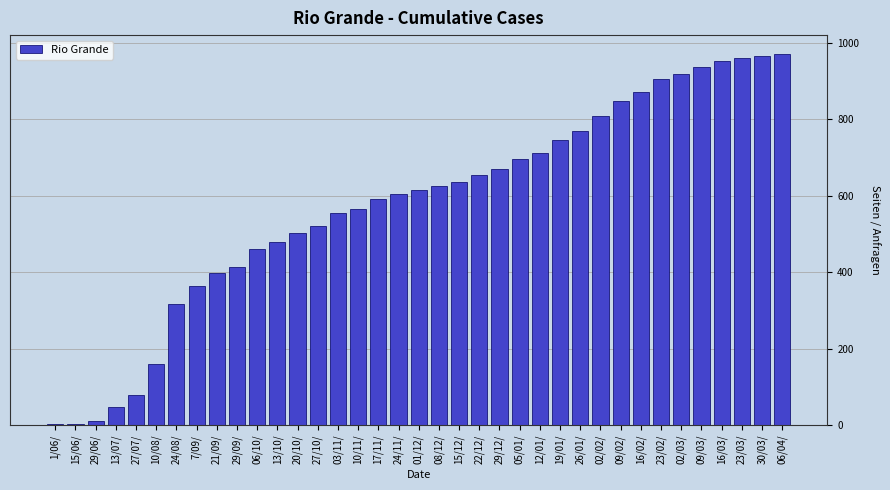

What is the maximum value shown in the chart?

972